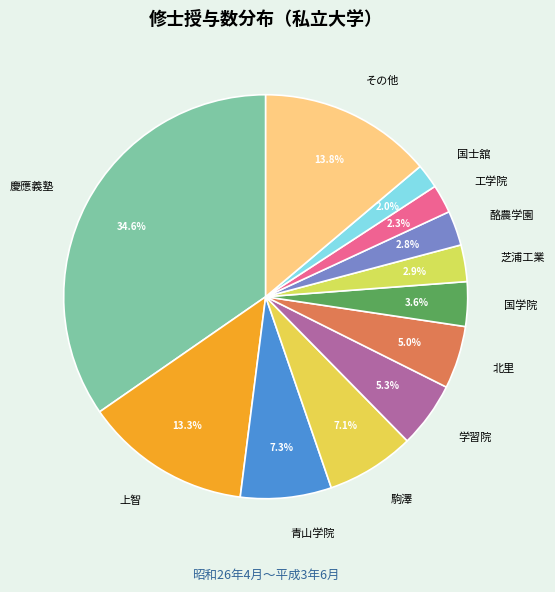

What is the largest slice in the pie chart?

慶應義塾